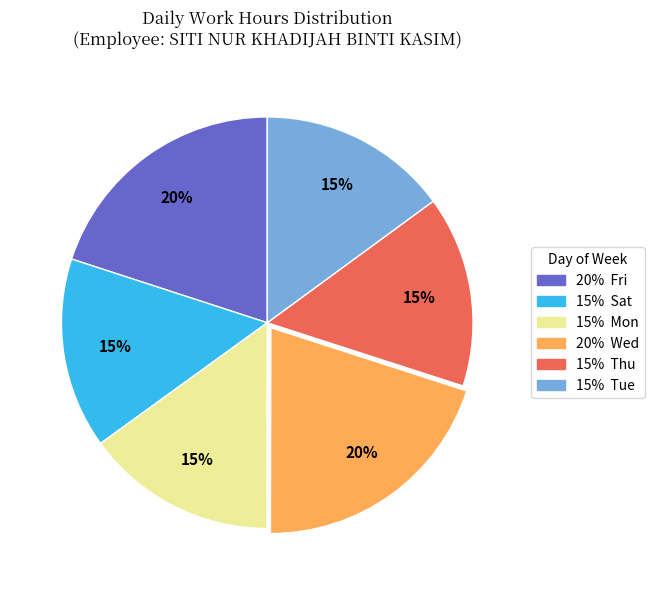

How many slices are in this pie chart?

6